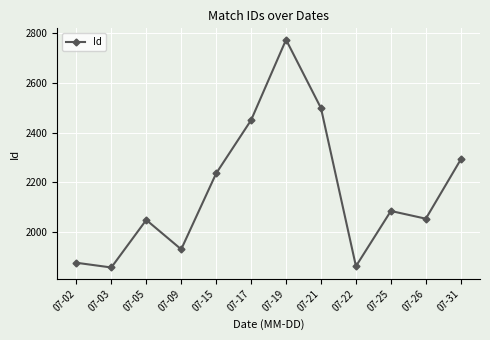

What is the approximate value at 07-09, to the nearest 50?

1950